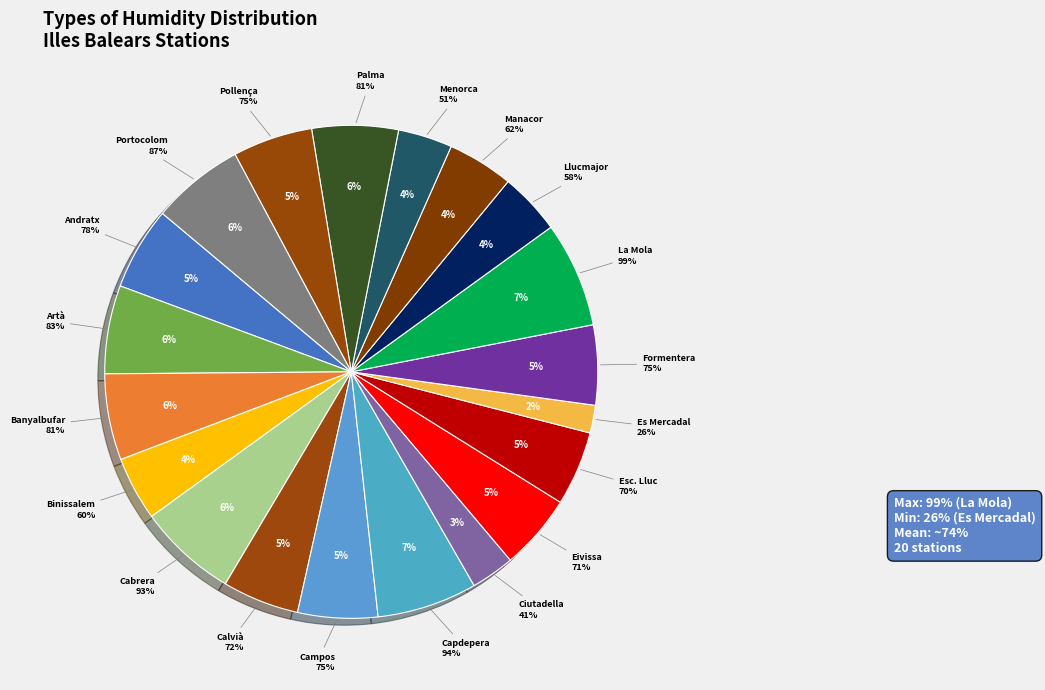

Is Artà the majority of the pie?

No